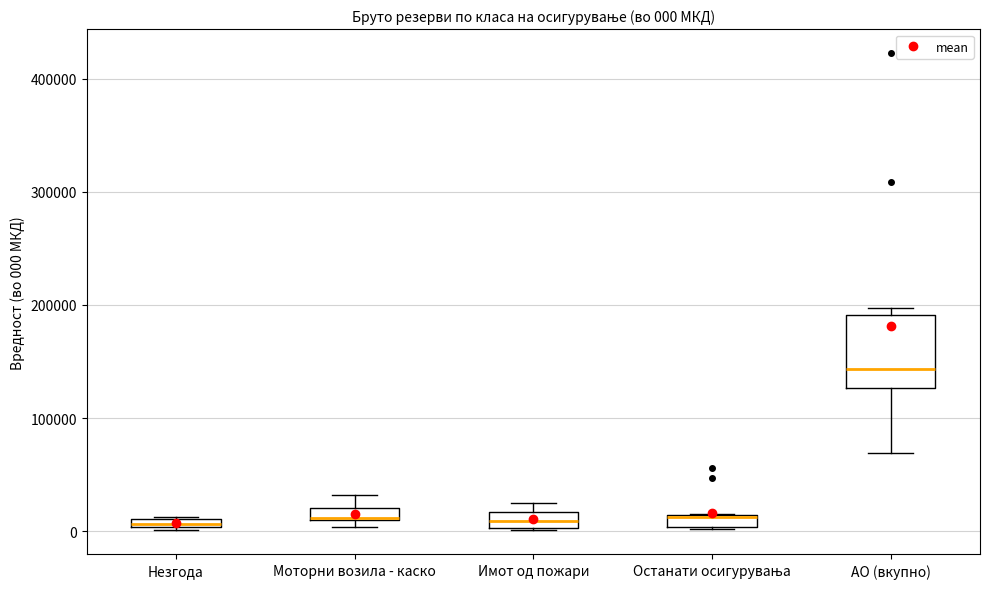

Comparing the boxes themselves (not the whiskers), which one is the tallest?

АО (вкупно)